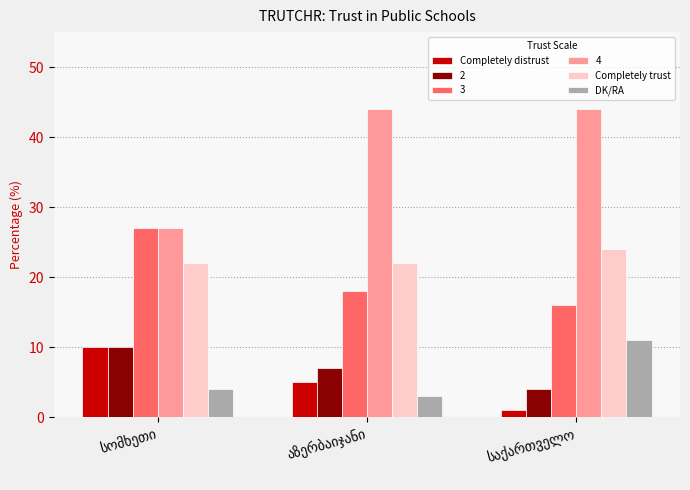

What is the maximum value for DK/RA?

11